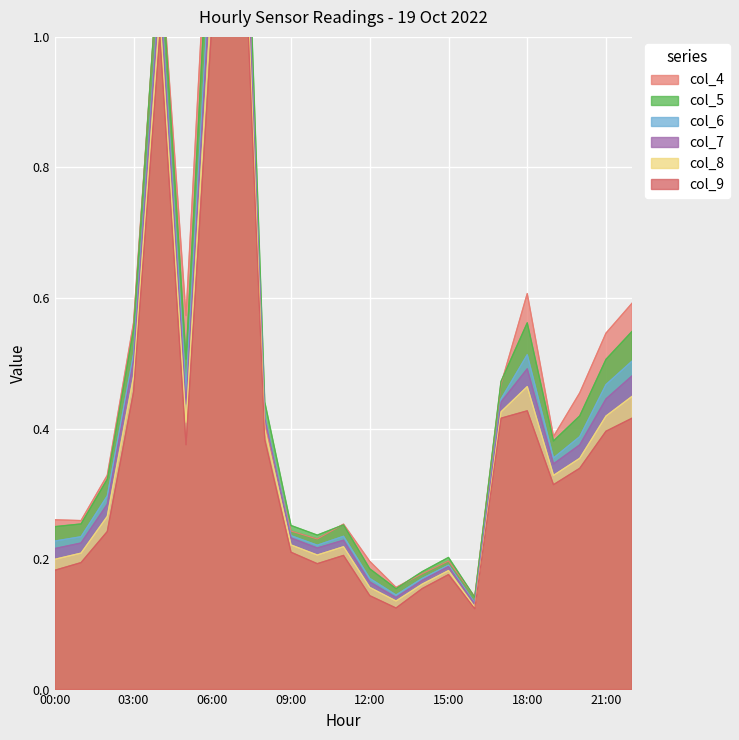

What is the label of the 17th point from the right?

06:00